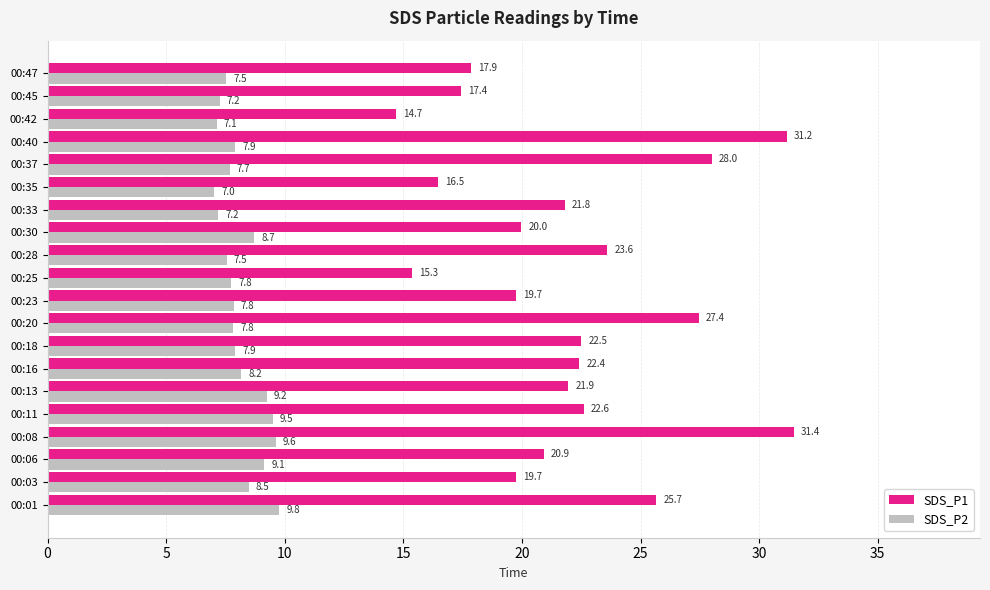

List the series in order of their overall mean, lowest first.

SDS_P2, SDS_P1